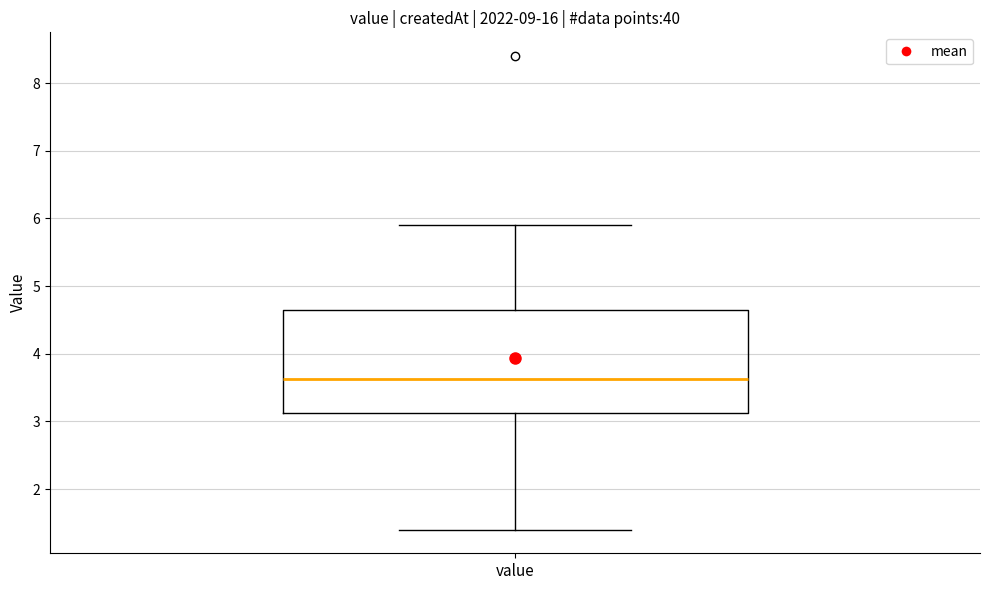

Transcribe this box plot: give where the median line is, the range the box spans, and where the two whiskers end, as read against the y-axis. The values are not printed on the chart, so give them approximately, as read against the axis.

median 3.6, box 3.1 to 4.6, whiskers 1.4 to 5.9